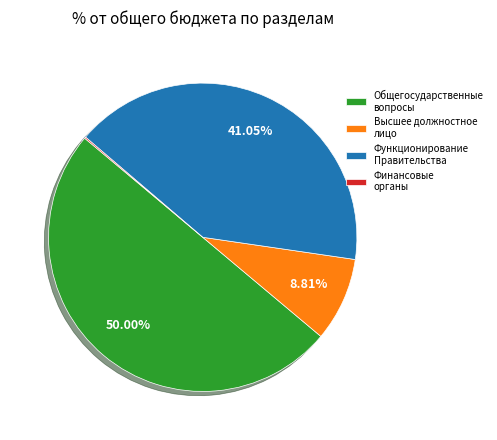

Combined, do Общегосударственные вопросы and Функционирование Правительства account for over 50%?

Yes